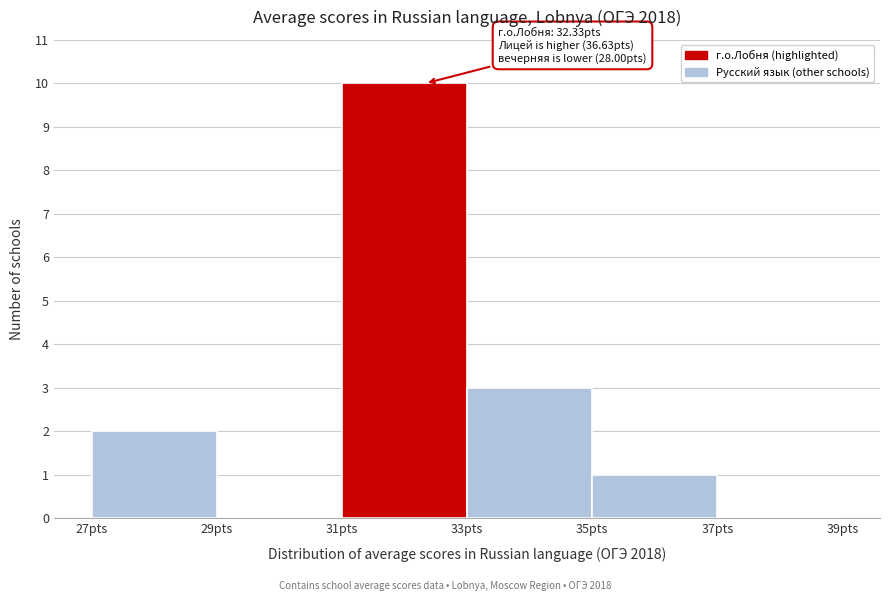

Which range on the x-axis has the tallest bar?

31 to 33